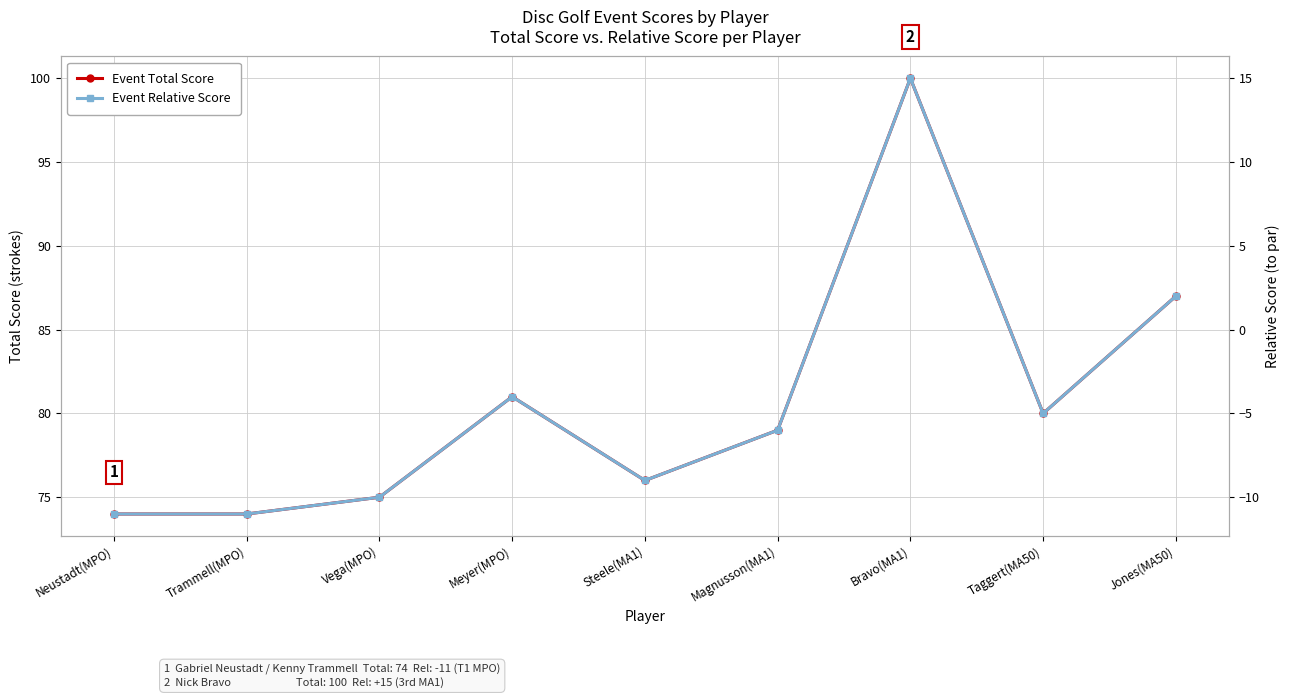

How many data points does each series have?

9